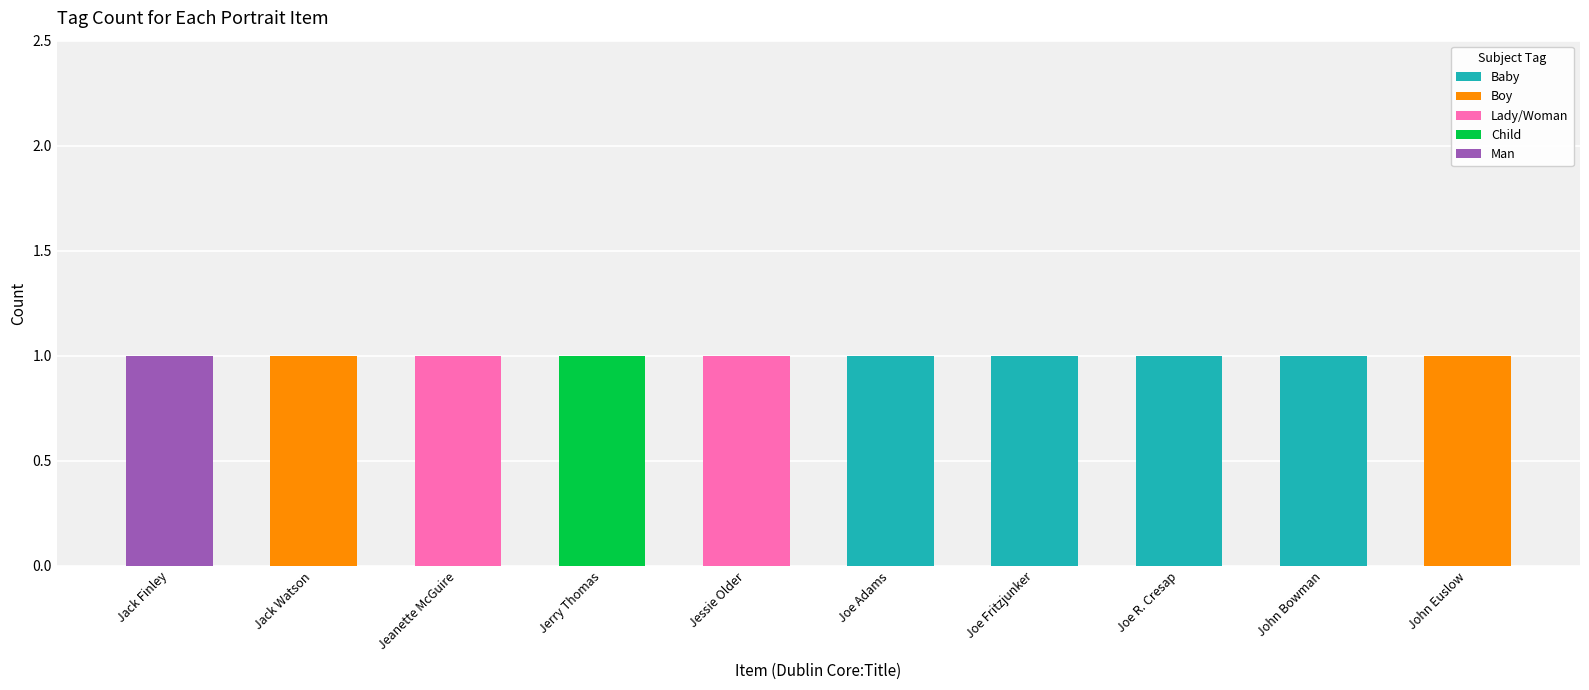

Does the chart contain stacked bars?

Yes